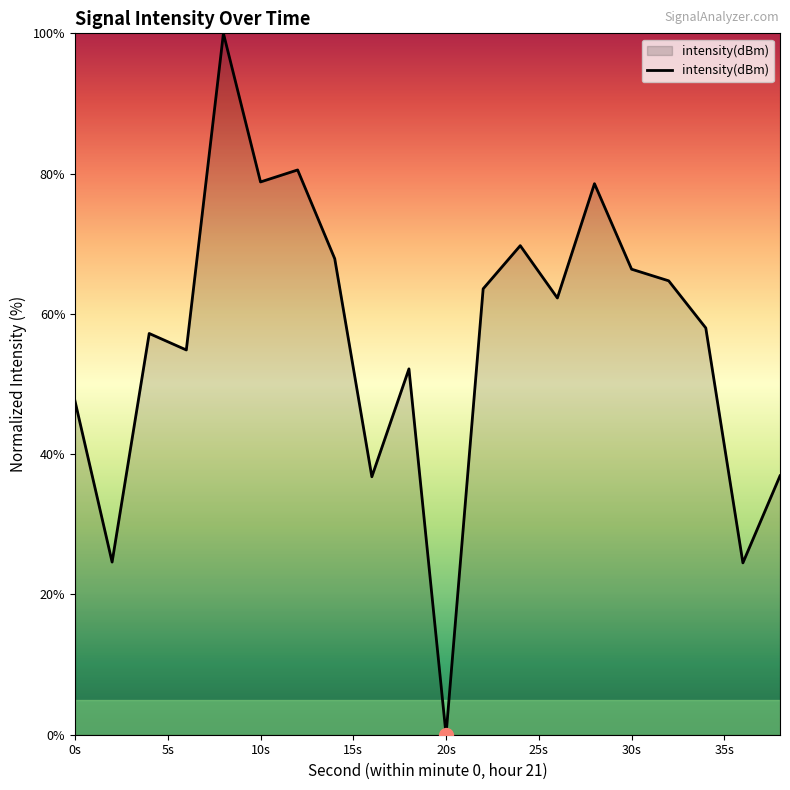

What is the difference between the maximum and minimum values?

100.0